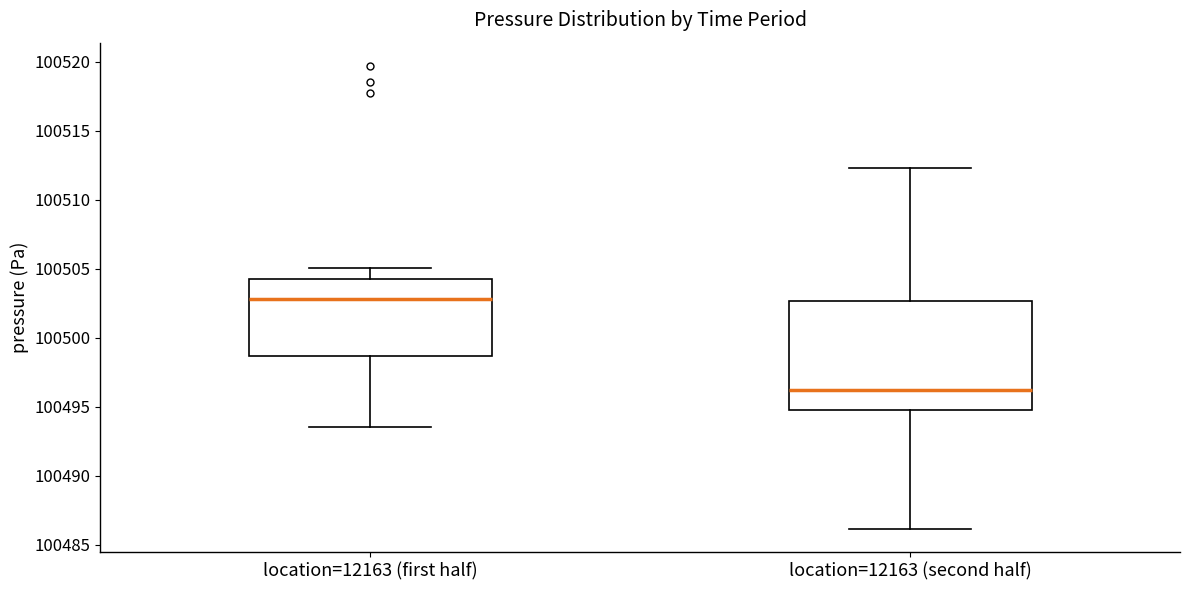

Reading left to right, transcribe this box plot: for each box, give where its median line is, the range the box spans, and where its two whiskers end, as read against the y-axis. The values are not printed on the chart, so give them approximately, as read against the axis.

location=12163 (first half): median 100503.0, box 100498.5 to 100504.5, whiskers 100493.5 to 100505.0
location=12163 (second half): median 100496.0, box 100495.0 to 100502.5, whiskers 100486.0 to 100512.5